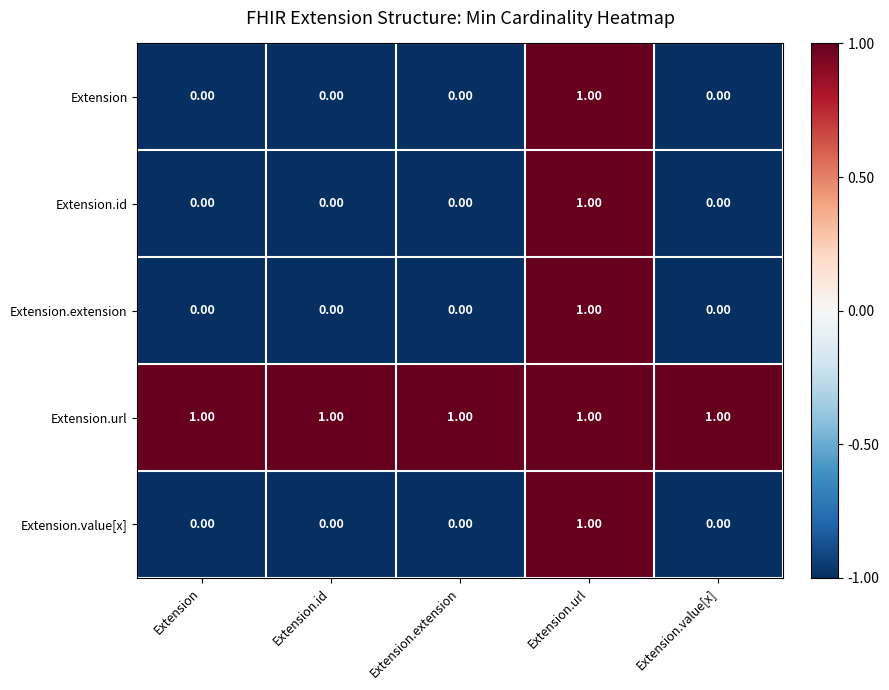

At which category is the sum across all series the highest?

Extension.url